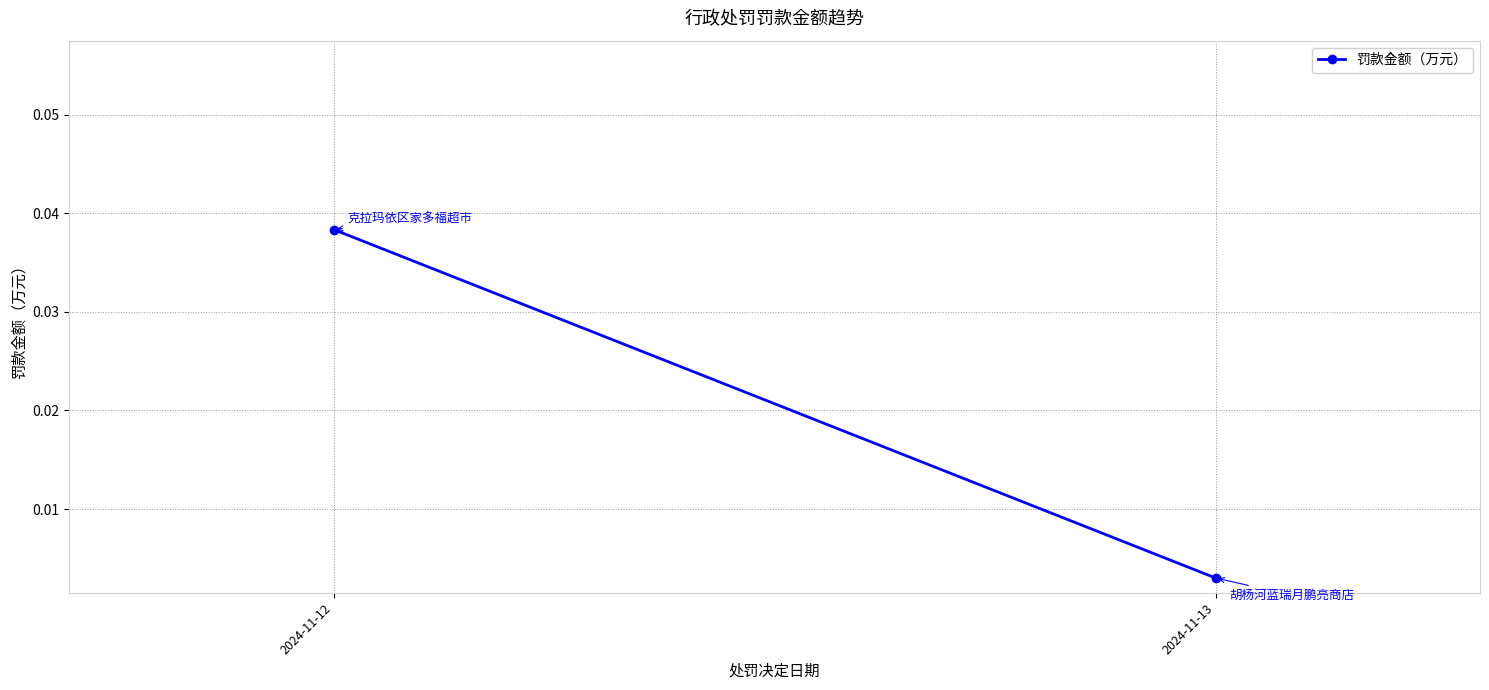

Rank the categories by value from lowest to highest.

2024-11-13, 2024-11-12